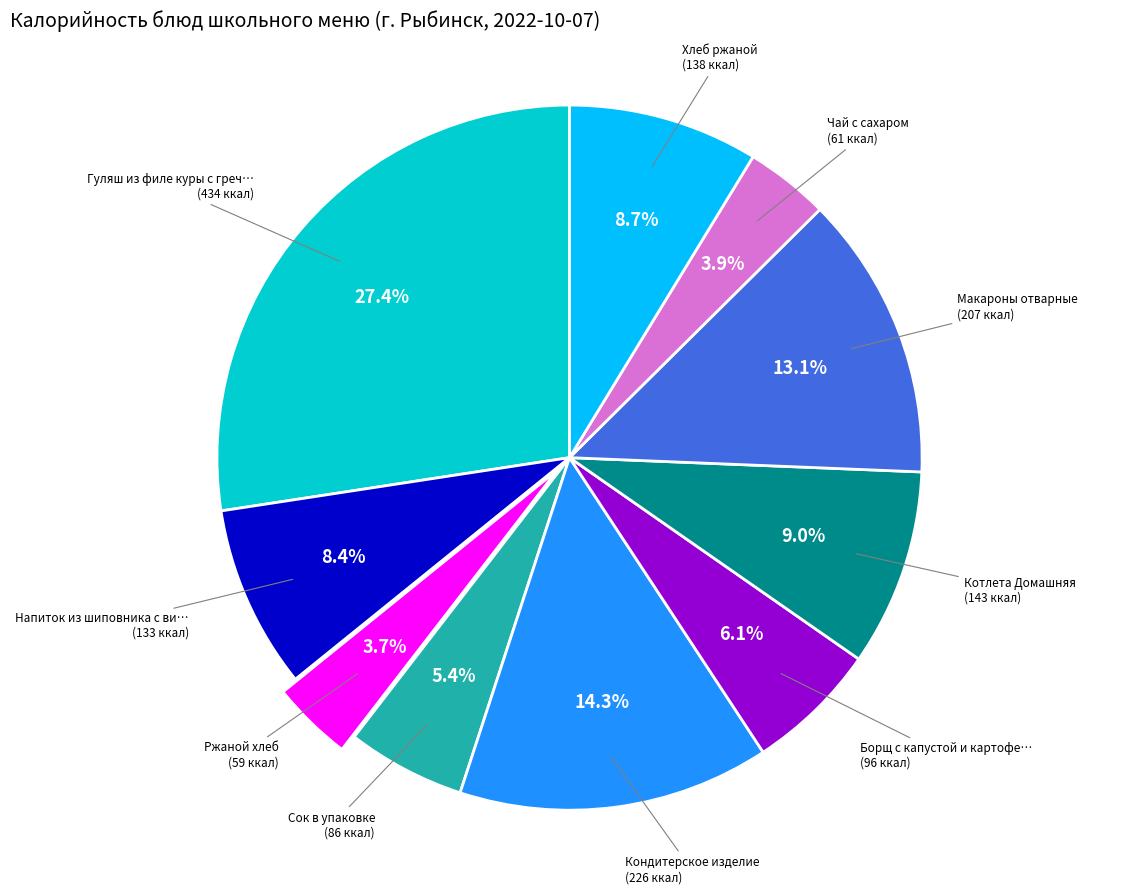

Is there any slice that represents more than half of the pie?

No